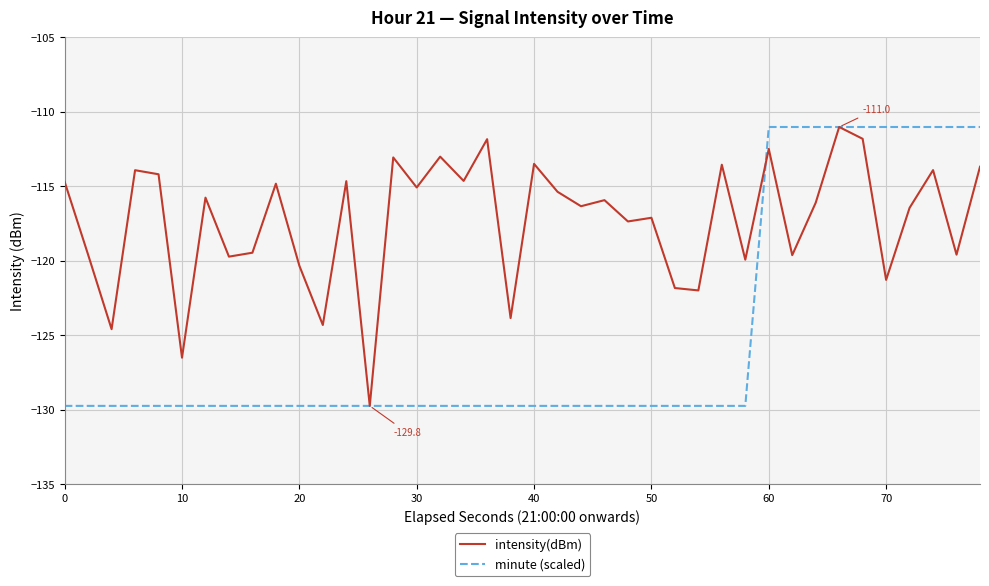

Which series has the largest total across all categories?

intensity(dBm)